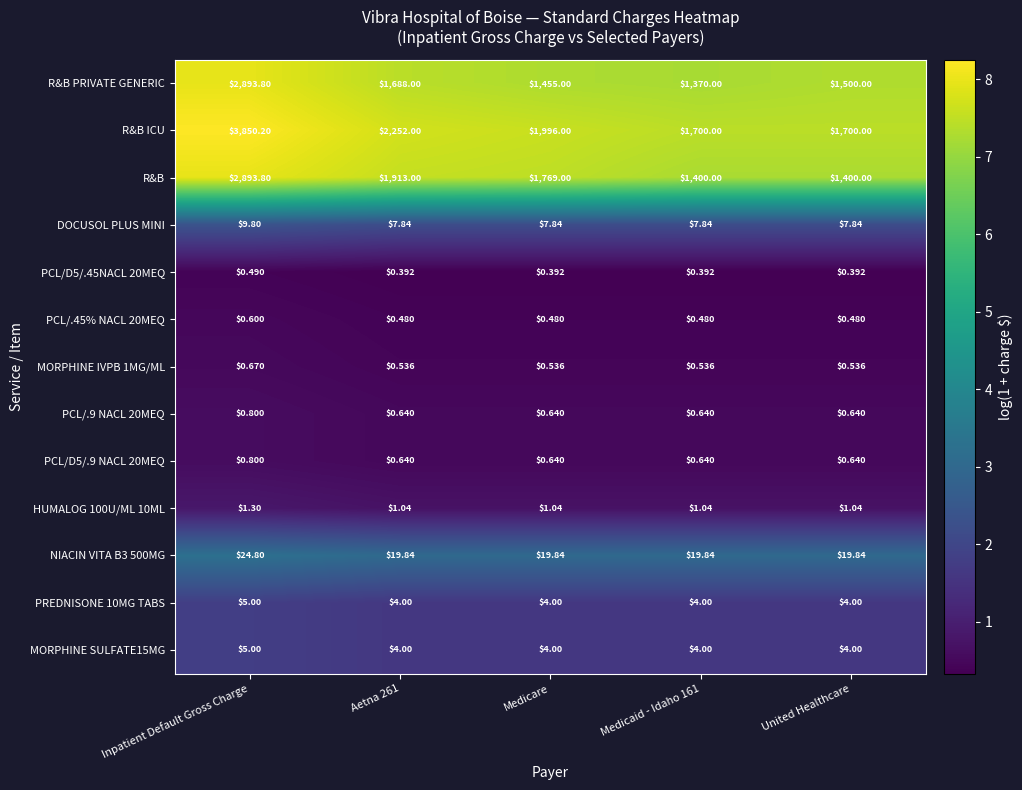

At which category is the sum across all series the highest?

Inpatient Default Gross Charge